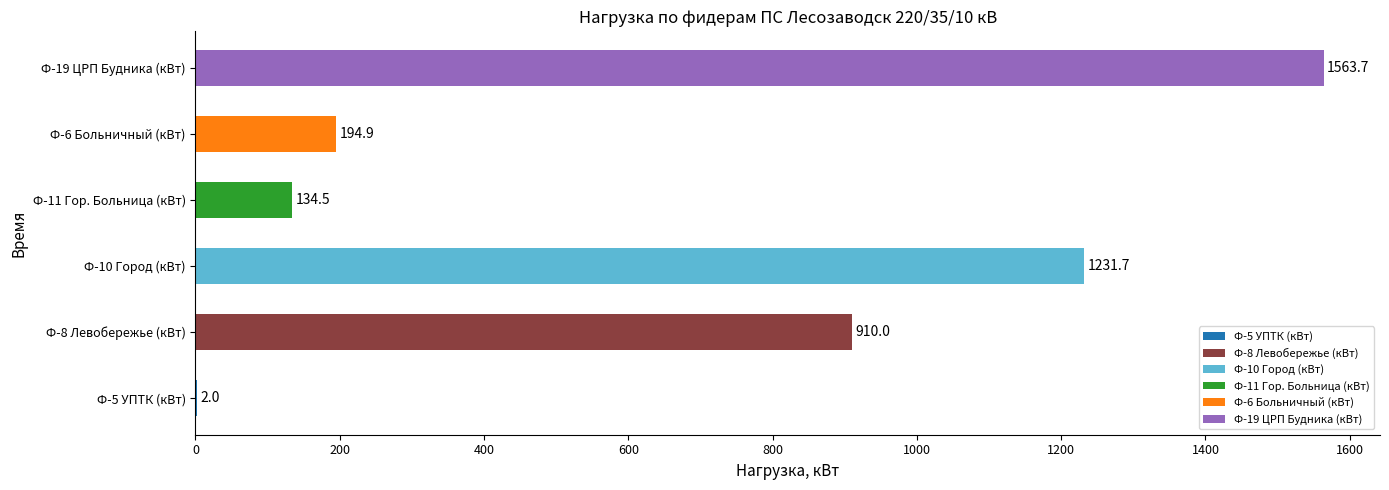

Where is the data nearest to the value 782?

Ф-8 Левобережье (кВт)